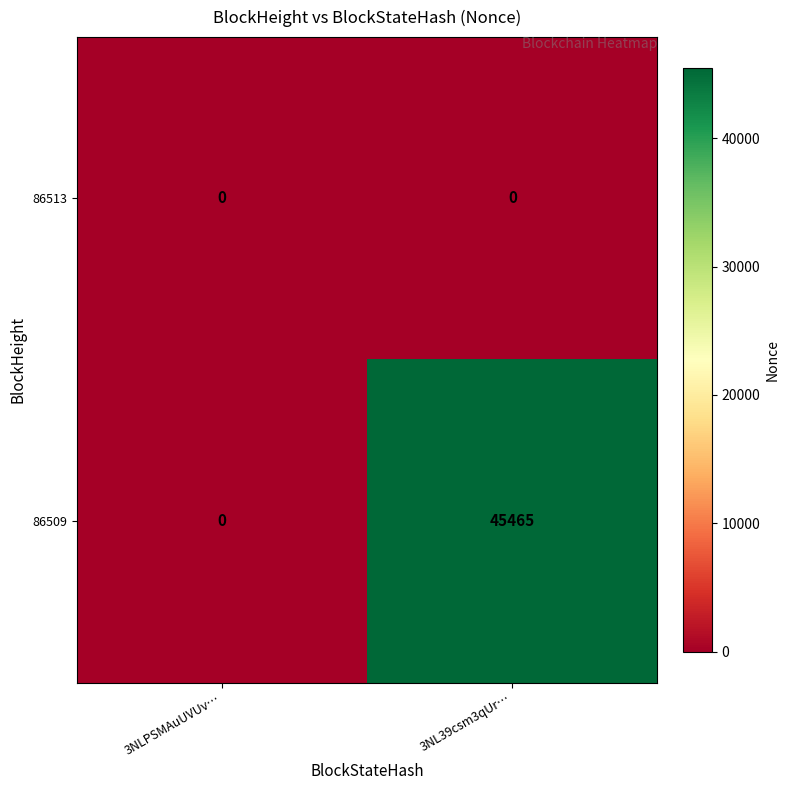

Reading right to left, transcribe all the data shown in this chart.

86513: 0	0
86509: 45465	0